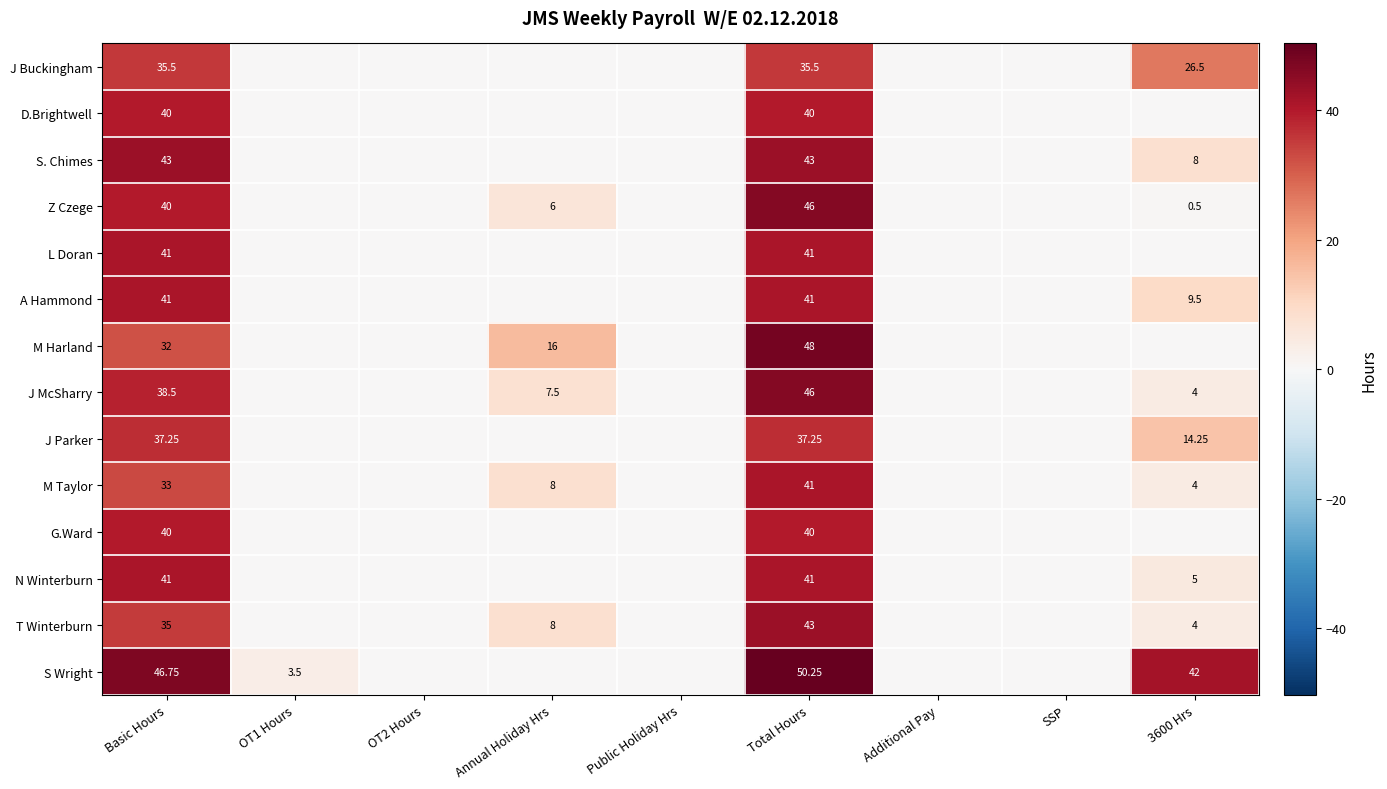

What is the difference between the maximum and minimum values in the D.Brightwell series?

40.0